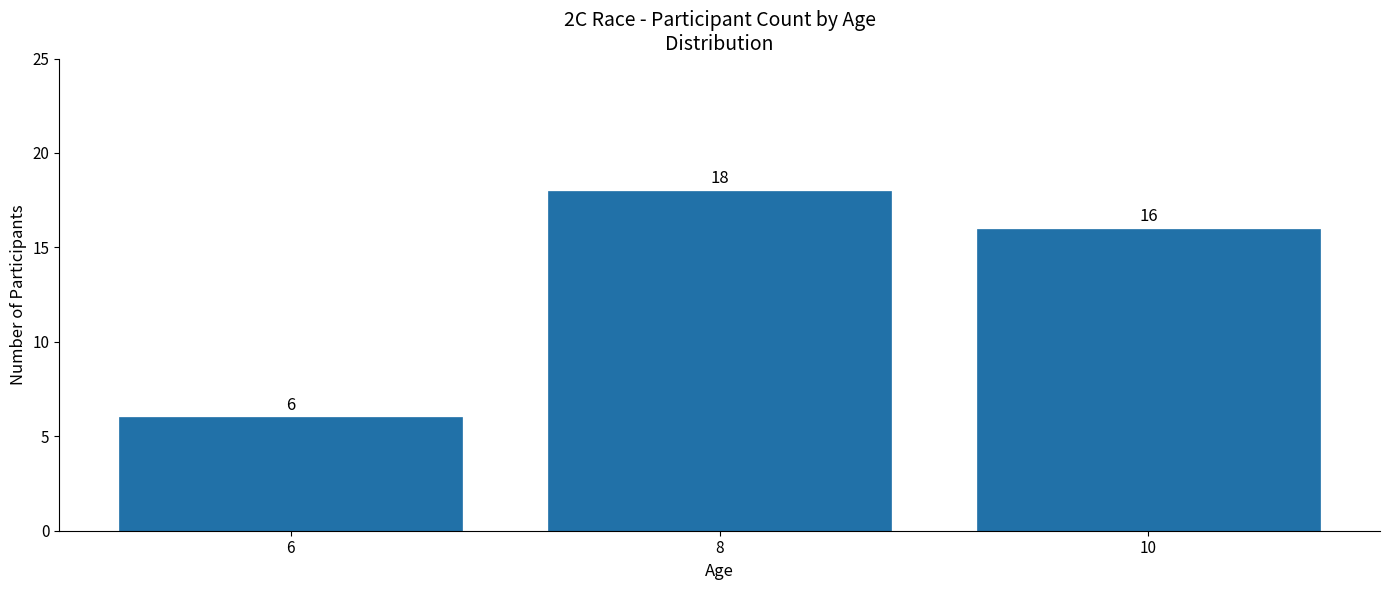

Which category has the lowest value across all series?

6